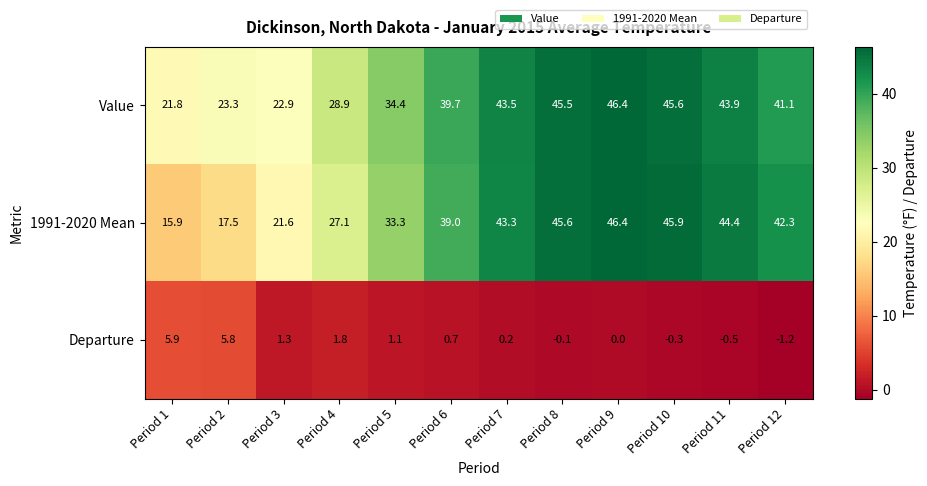

Which label corresponds to the largest value in the chart?

Period 9